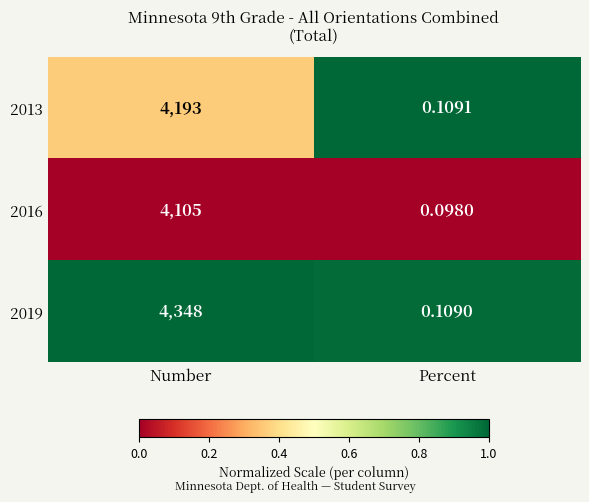

Is the value of 2013 at Number greater than the value of 2019 at Percent?

Yes